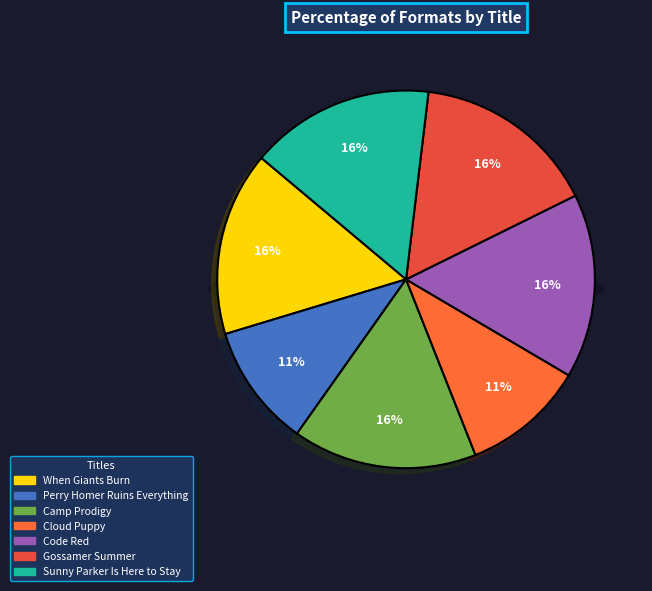

To the nearest percent, what is the difference between the largest and smallest slice percentages?

5%